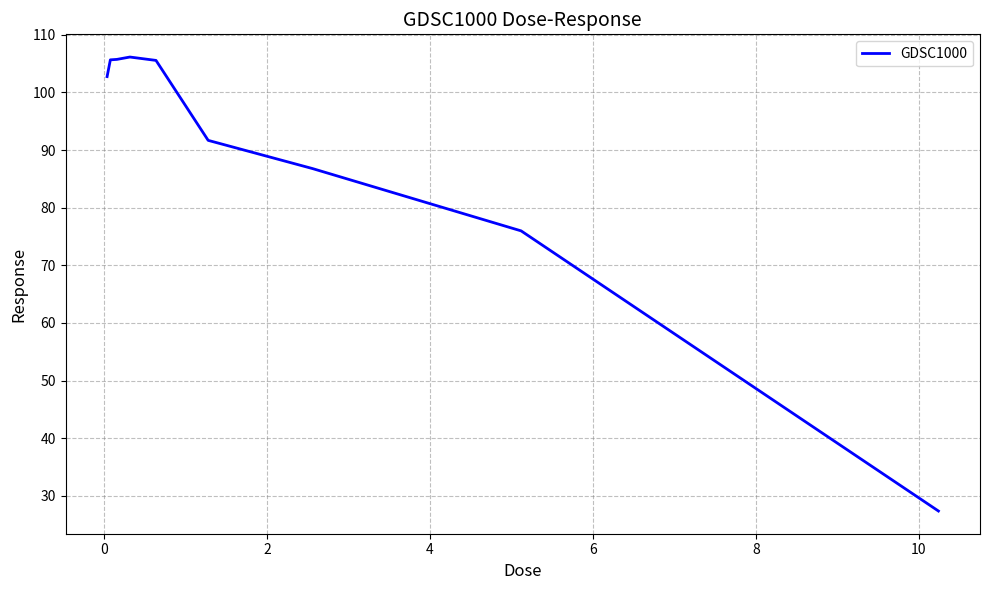

What is the difference between the maximum and minimum values?

78.8